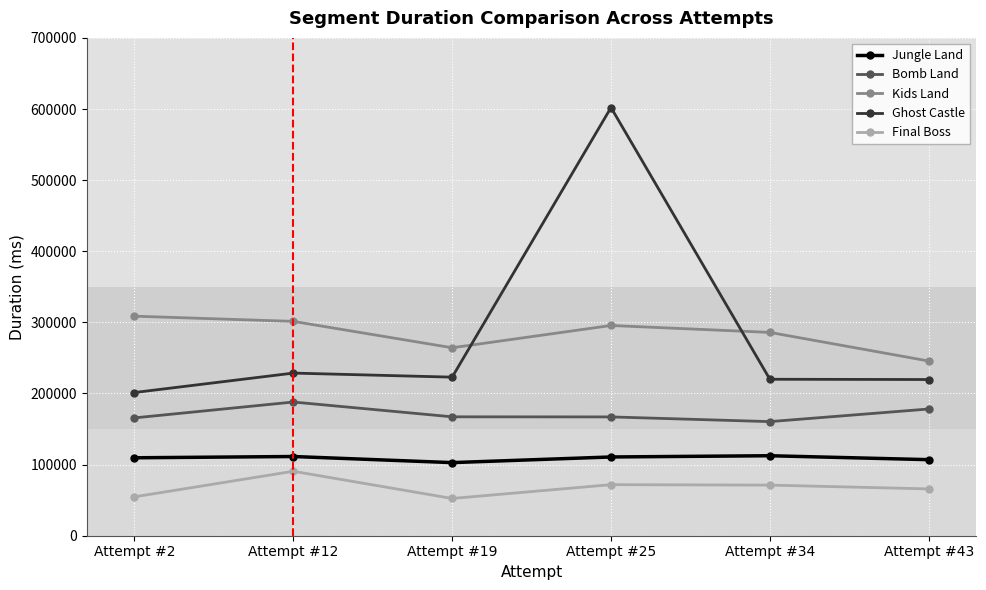

At which category does Ghost Castle reach its first local peak?

Attempt #12